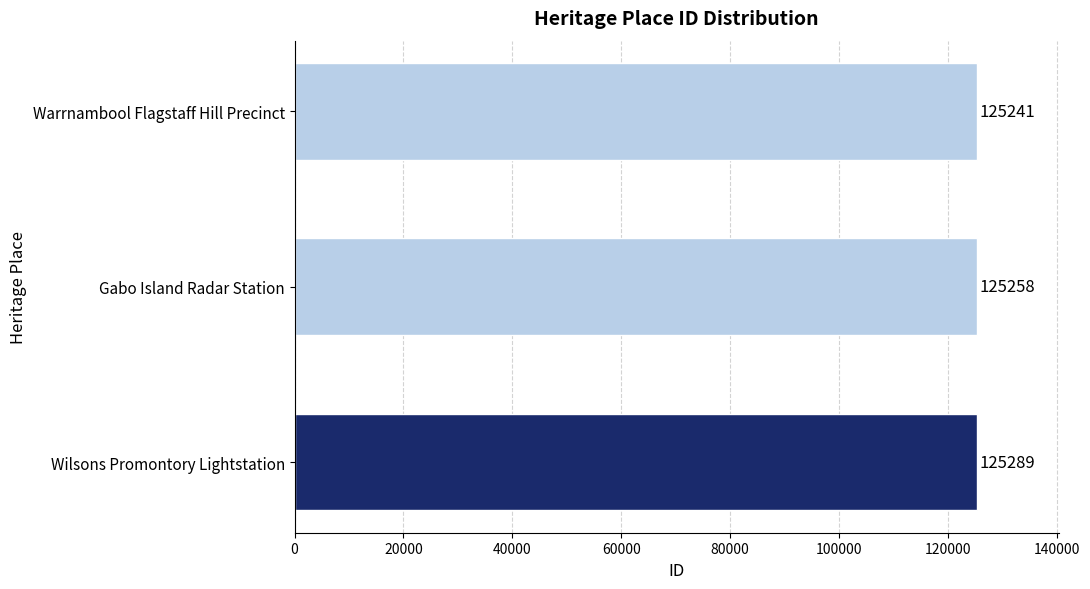

Rank the categories by value from lowest to highest.

Warrnambool Flagstaff Hill Precinct, Gabo Island Radar Station, Wilsons Promontory Lightstation